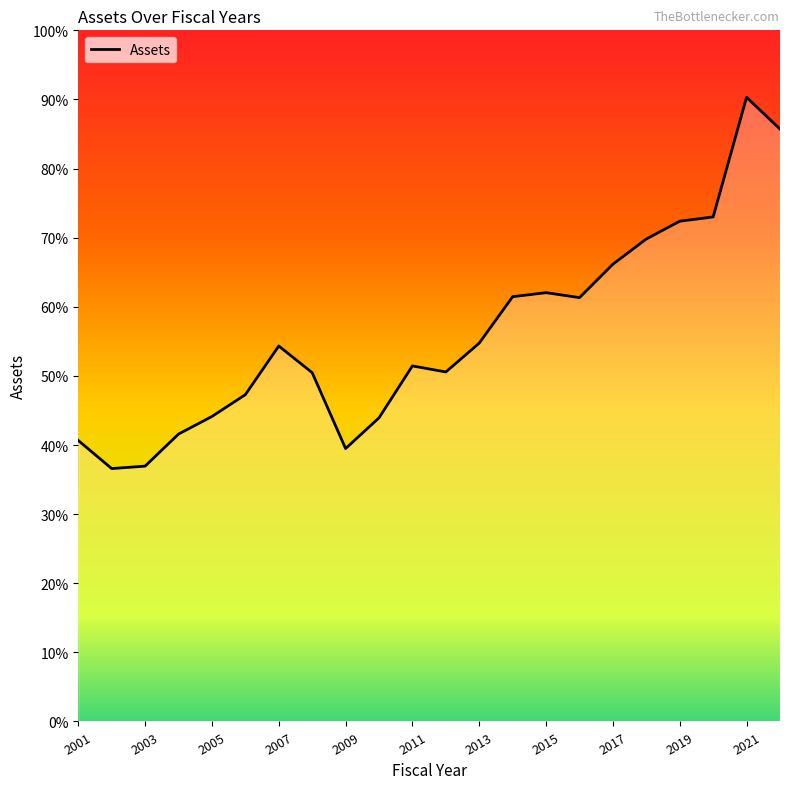

How many interior local peaks (higher than both neighbors) does the data have?

4